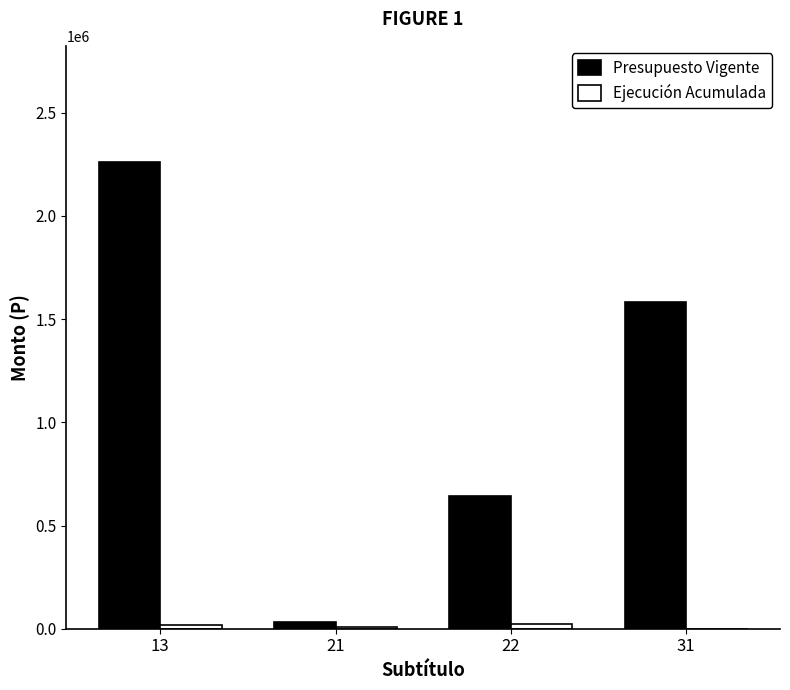

At which category is the sum across all series the highest?

13